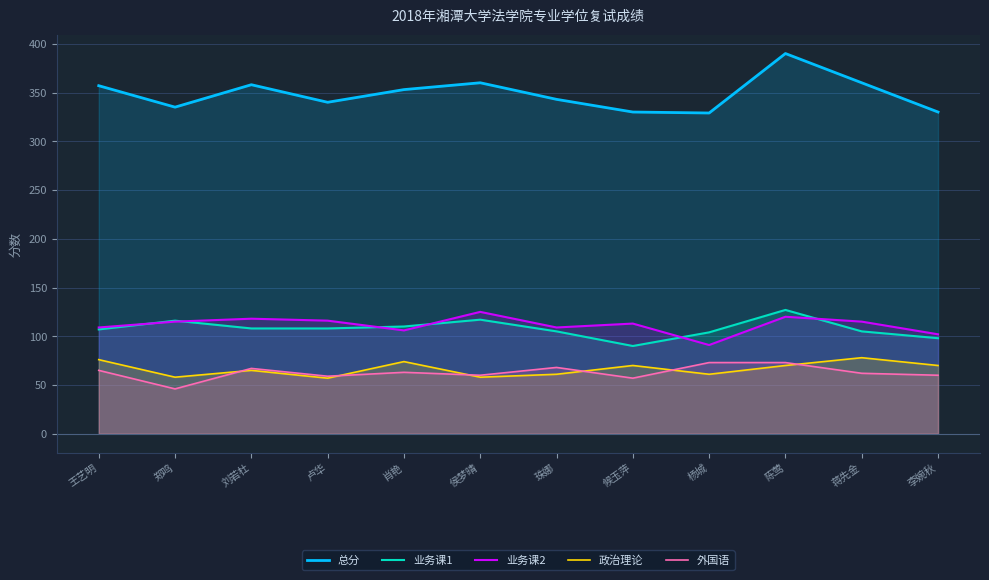

What is the total value across all series at 郑鸣?

670